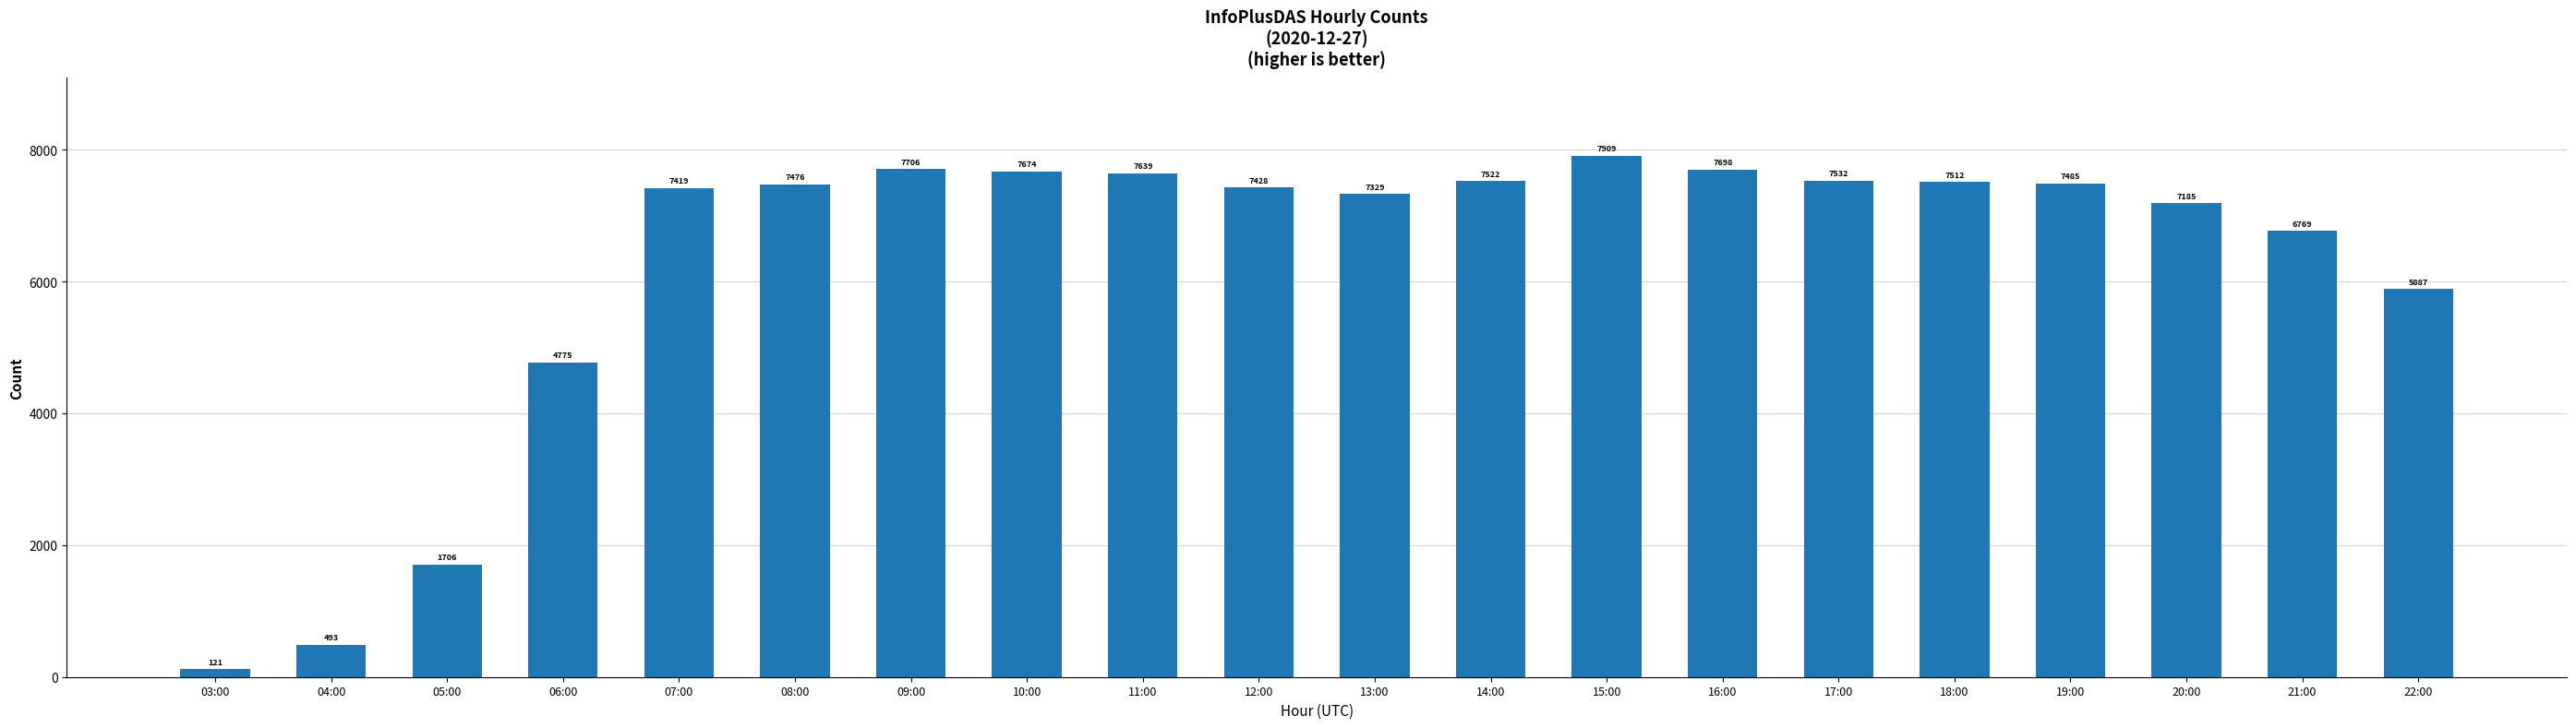

What is the average value?

6263